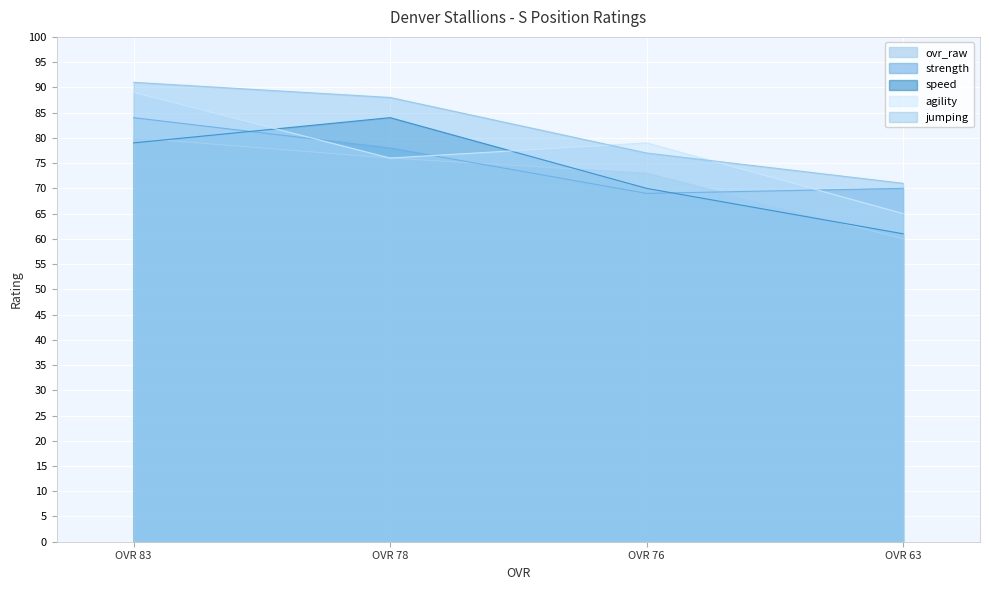

At which label is speed closest to 72?

OVR 76